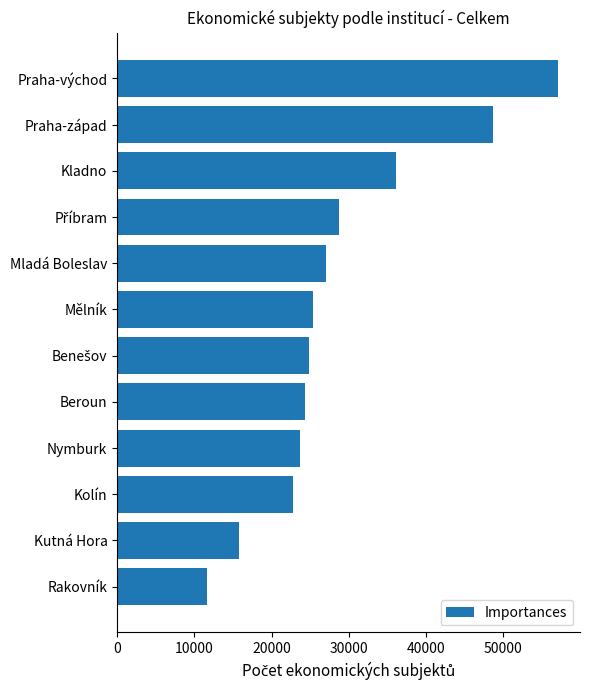

What is the ratio of the value at Praha-západ to the value at Kolín?

2.1